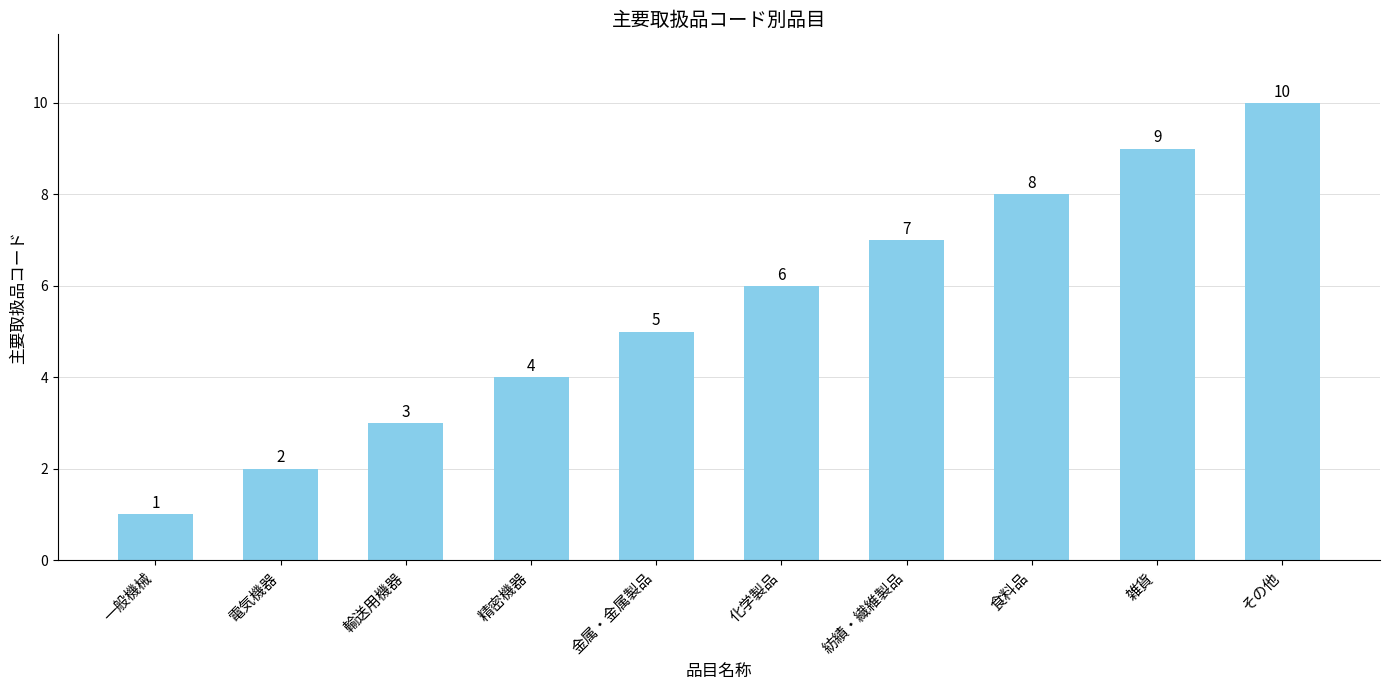

Which label corresponds to the largest value in the chart?

その他